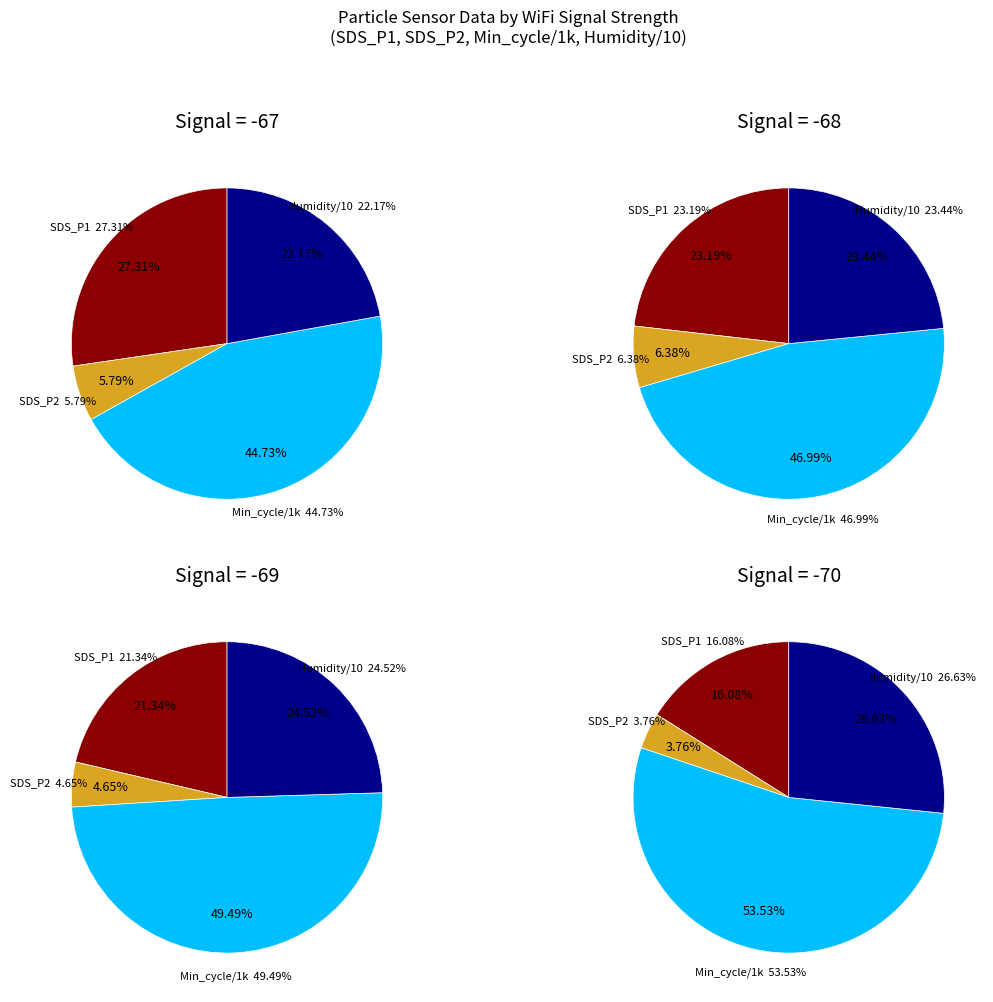

Is there a majority slice in this chart?

No